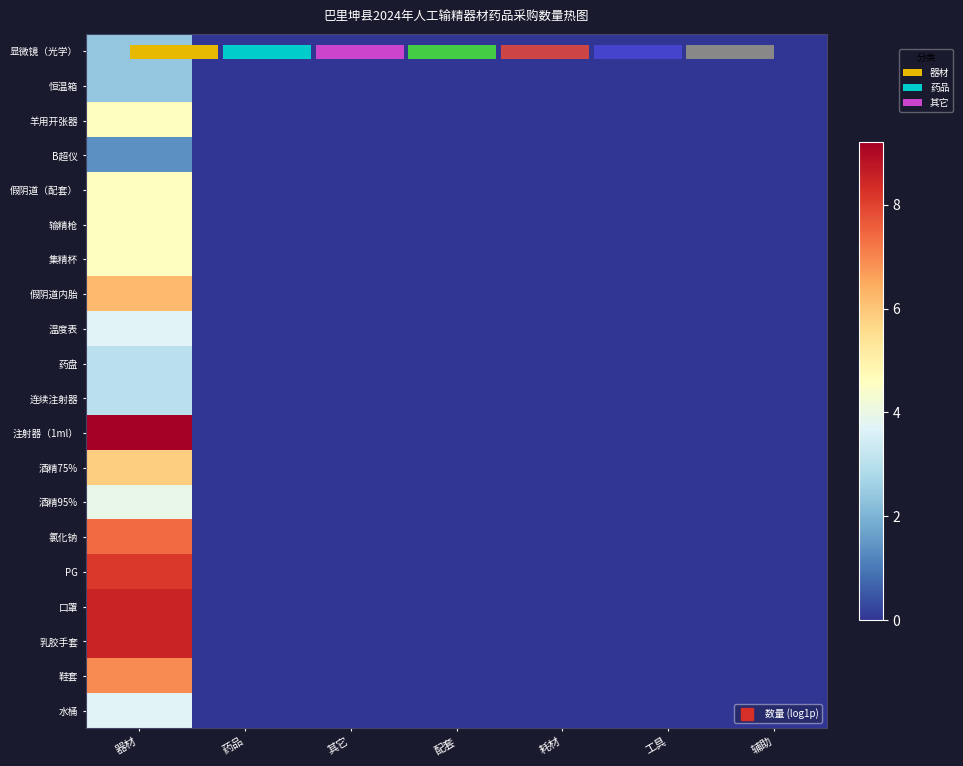

True or false: 水桶 has a value of -1.2 at 耗材.

False